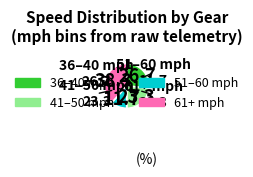

How many slices are in this pie chart?

4